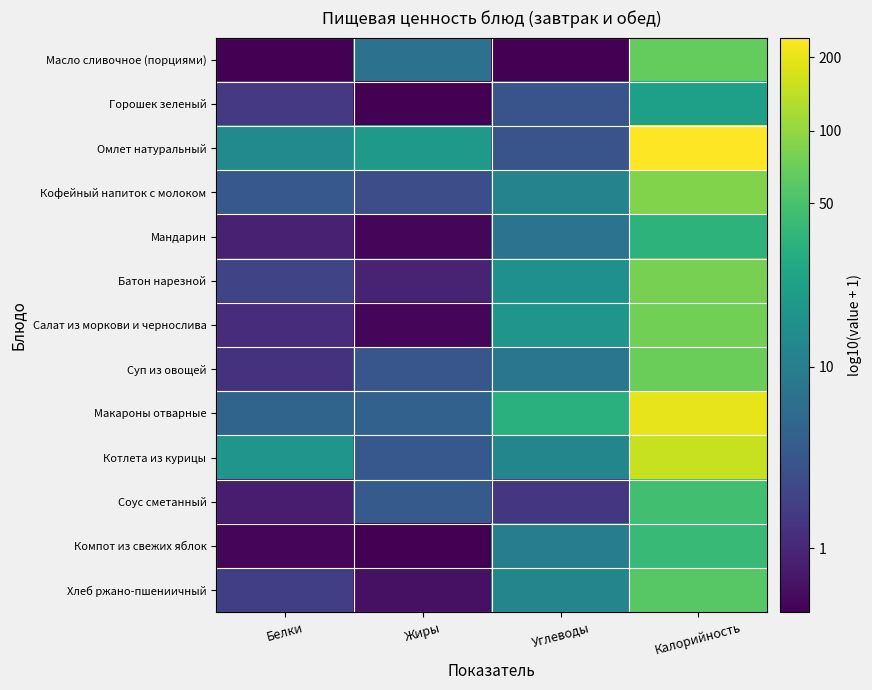

Reading left to right, extract all data points from this chart.

Масло сливочное (порциями): Белки=0.0	Жиры=0.9	Углеводы=0.0	Калорийность=1.8
Горошек зеленый: Белки=0.4	Жиры=0.0	Углеводы=0.7	Калорийность=1.4
Омлет натуральный: Белки=1.2	Жиры=1.3	Углеводы=0.7	Калорийность=2.4
Кофейный напиток с молоком: Белки=0.7	Жиры=0.6	Углеводы=1.1	Калорийность=1.9
Мандарин: Белки=0.3	Жиры=0.1	Углеводы=0.9	Калорийность=1.6
Батон нарезной: Белки=0.5	Жиры=0.3	Углеводы=1.2	Калорийность=1.9
Салат из моркови и чернослива: Белки=0.3	Жиры=0.1	Углеводы=1.3	Калорийность=1.9
Суп из овощей: Белки=0.4	Жиры=0.7	Углеводы=1.0	Калорийность=1.9
Макароны отварные: Белки=0.8	Жиры=0.8	Углеводы=1.5	Калорийность=2.3
Котлета из курицы: Белки=1.3	Жиры=0.7	Углеводы=1.1	Калорийность=2.2
Соус сметанный: Белки=0.2	Жиры=0.7	Углеводы=0.4	Калорийность=1.7
Компот из свежих яблок: Белки=0.1	Жиры=0.0	Углеводы=1.0	Калорийность=1.6
Хлеб ржано-пшениичный: Белки=0.5	Жиры=0.1	Углеводы=1.1	Калорийность=1.8